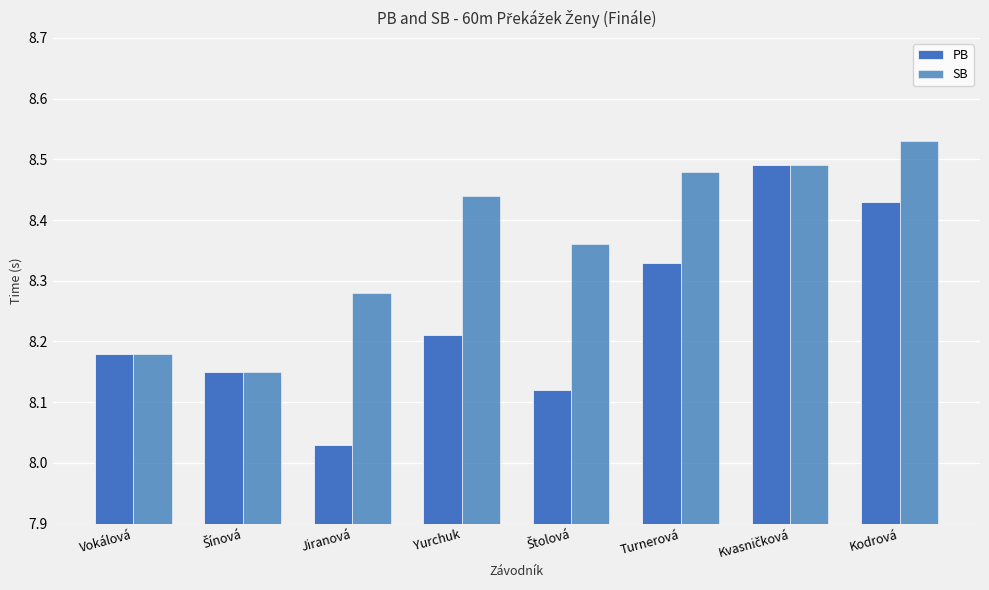

Which series has the largest total across all categories?

SB